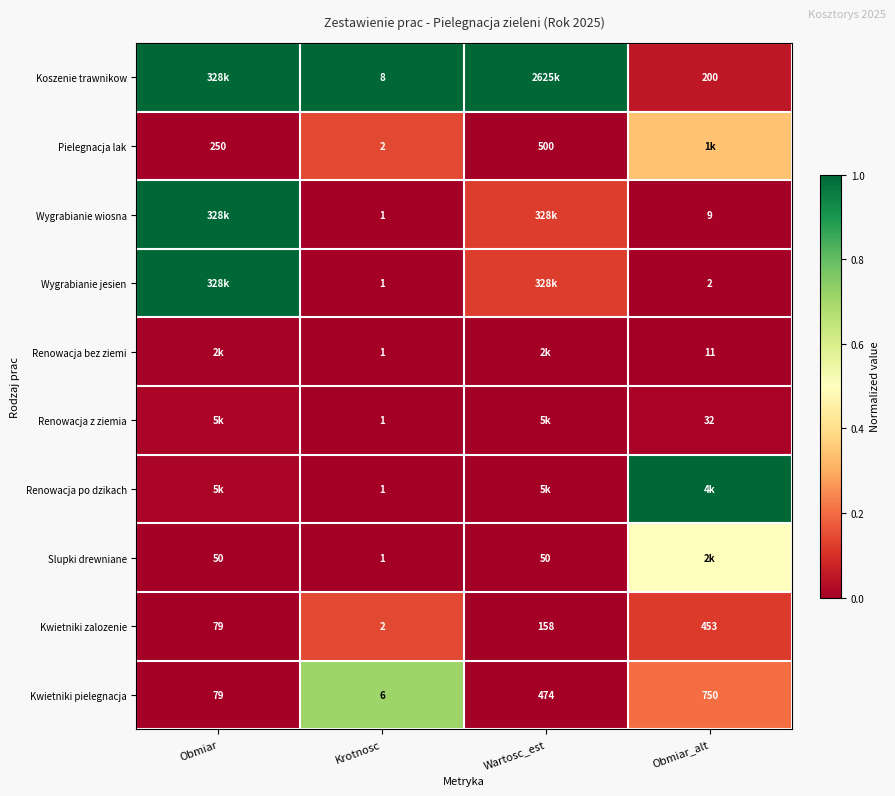

Which category has the lowest value across all series?

Krotnosc